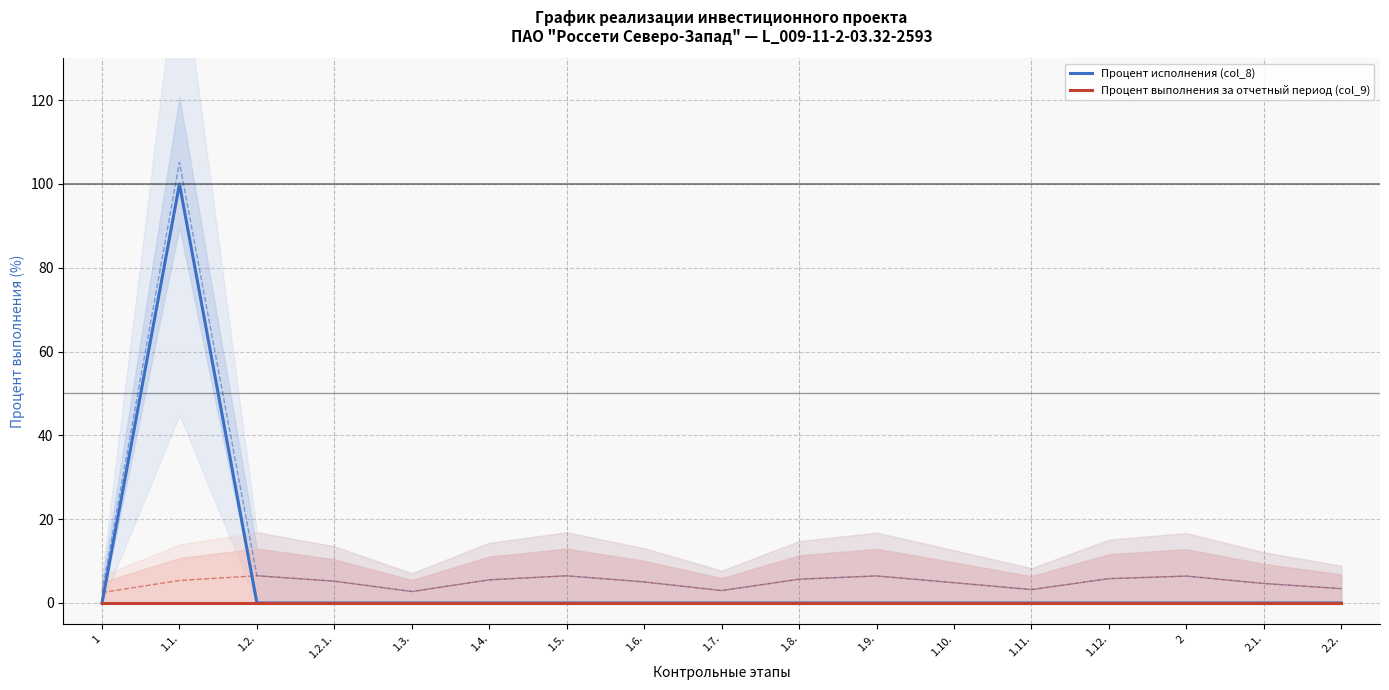

At which category does Процент исполнения (col_8) reach its first local peak?

1.1.